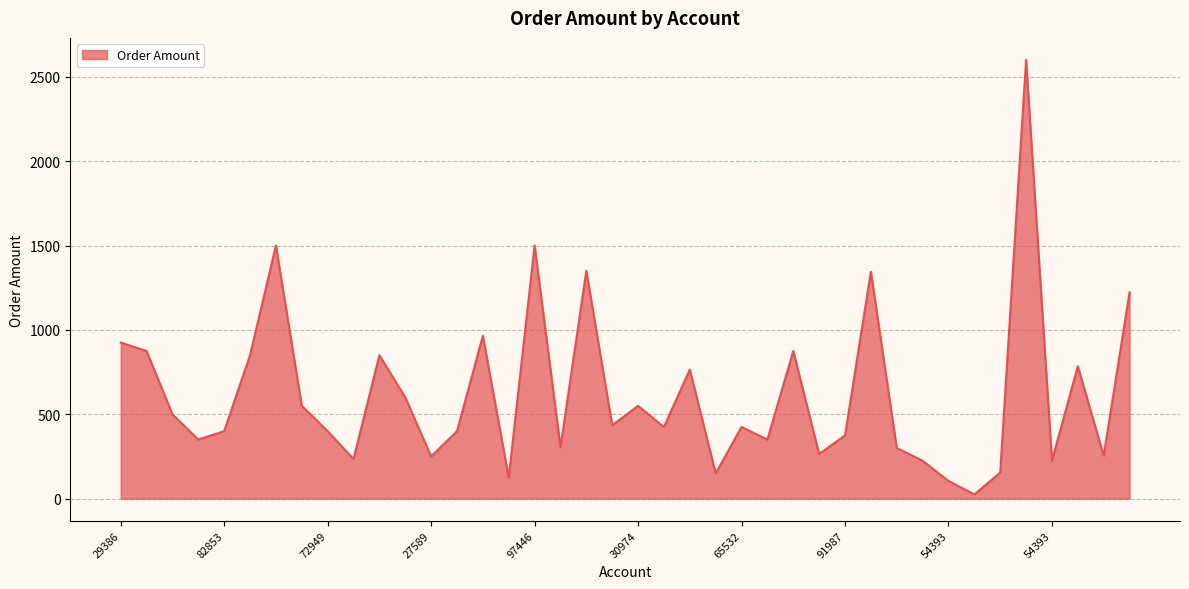

What is the difference between the maximum and minimum values?

2575